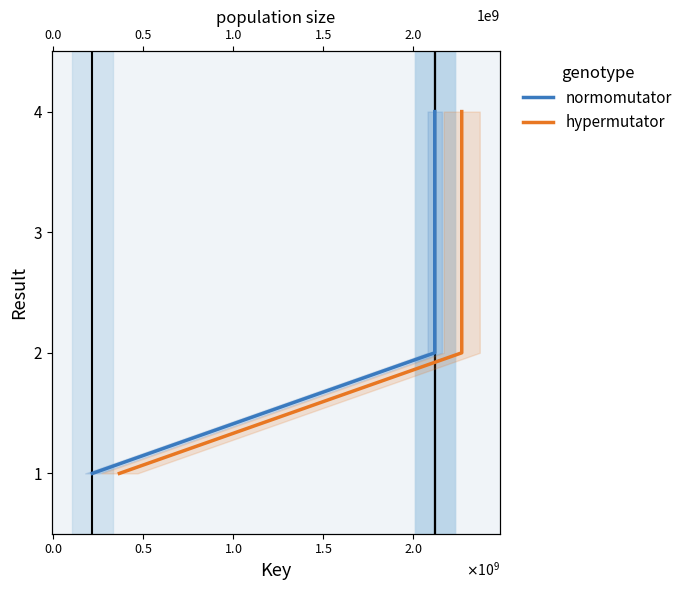

True or false: normomutator has a value of 2 at $\mathdefault{0.5}$.

False